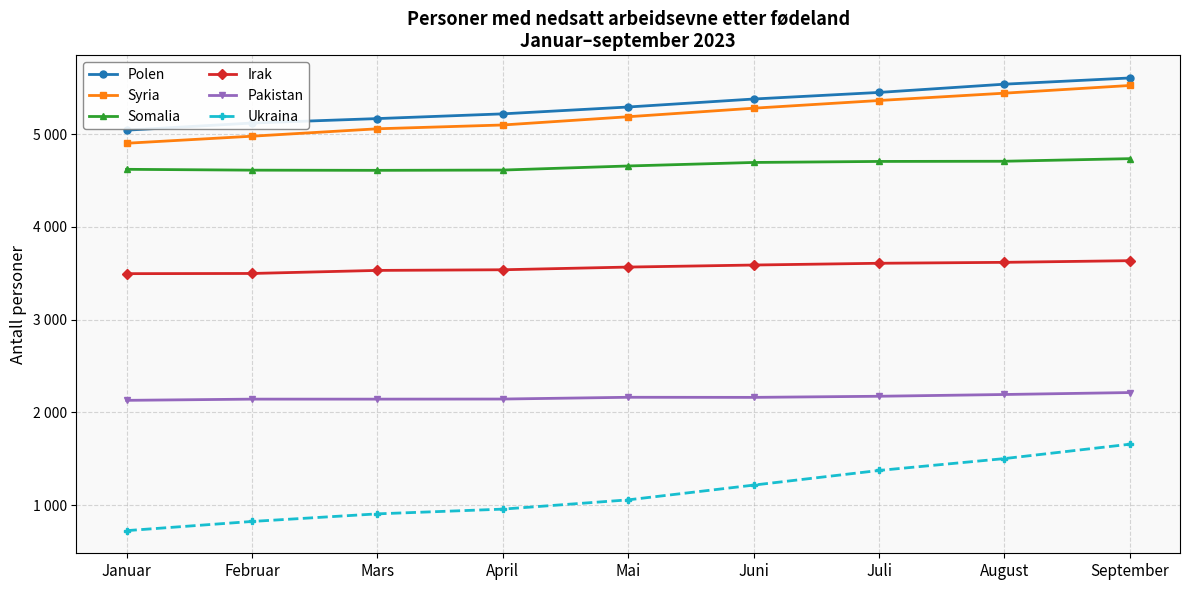

At which category is the sum across all series the highest?

September